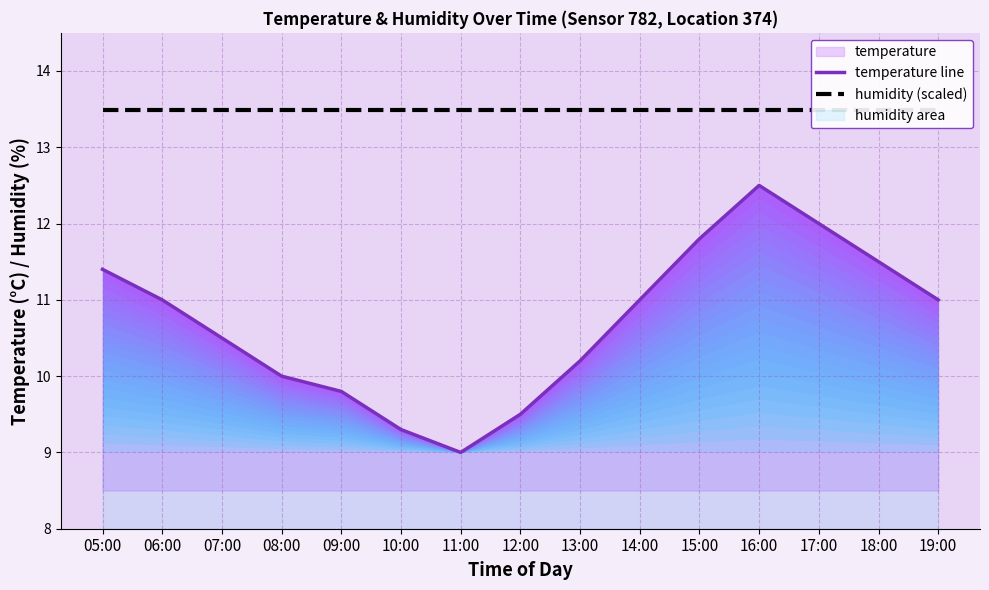

What is the difference between the temperature line values at 17:00 and 08:00?

2.0